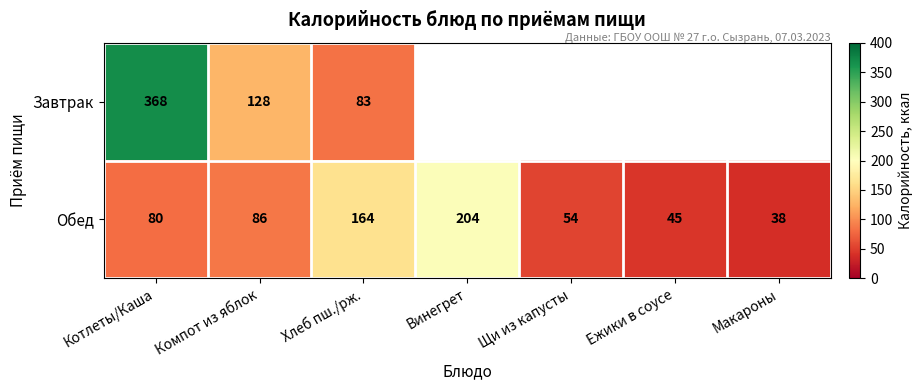

The Обед series shows 93 at Щи из капусты. True or false?

False